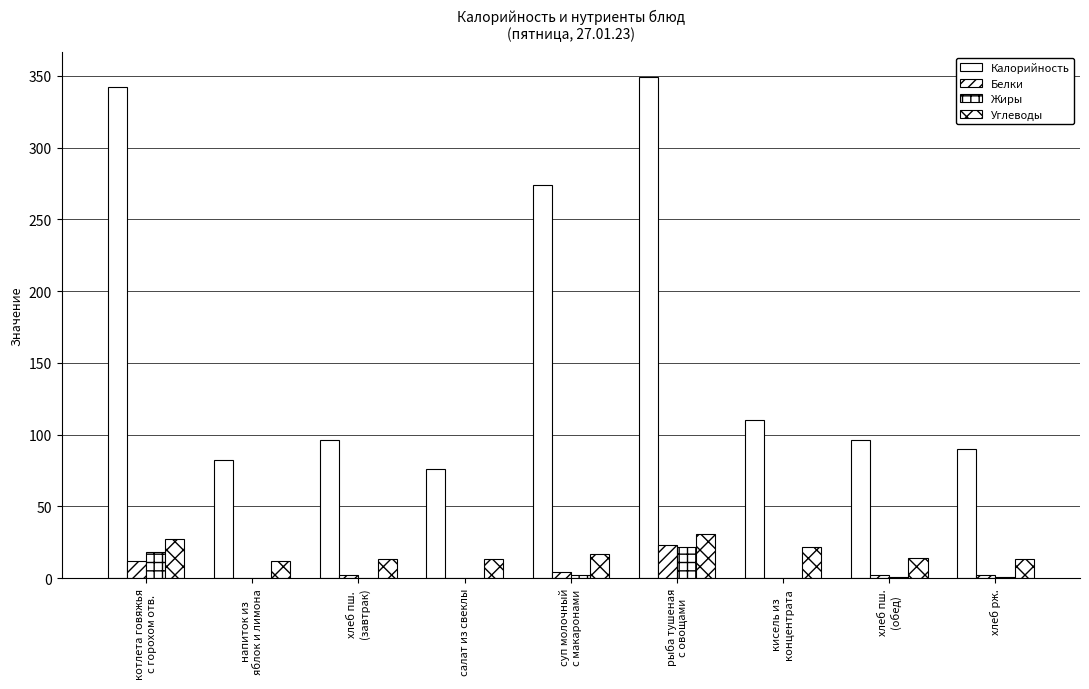

How many series are shown in this chart?

4